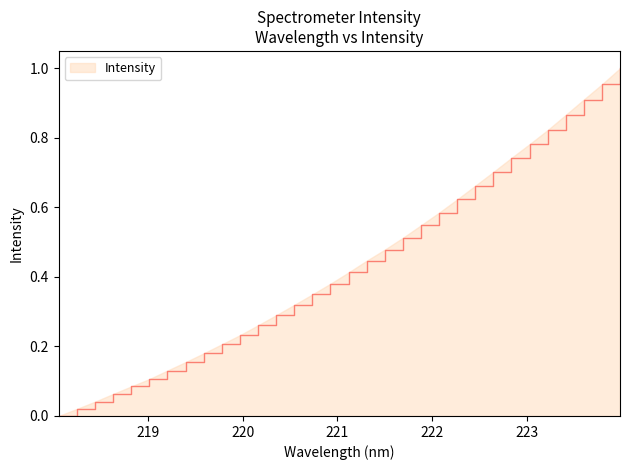

How many lines are shown in the chart?

1